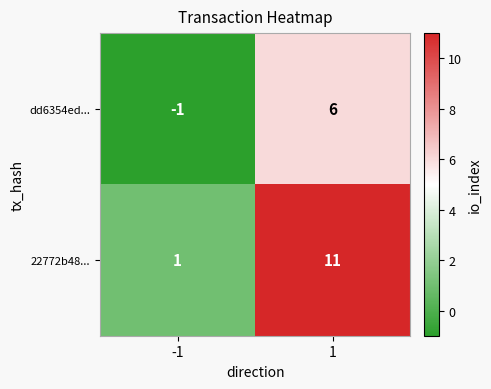

True or false: 22772b48... has a value of 0 at -1.

False